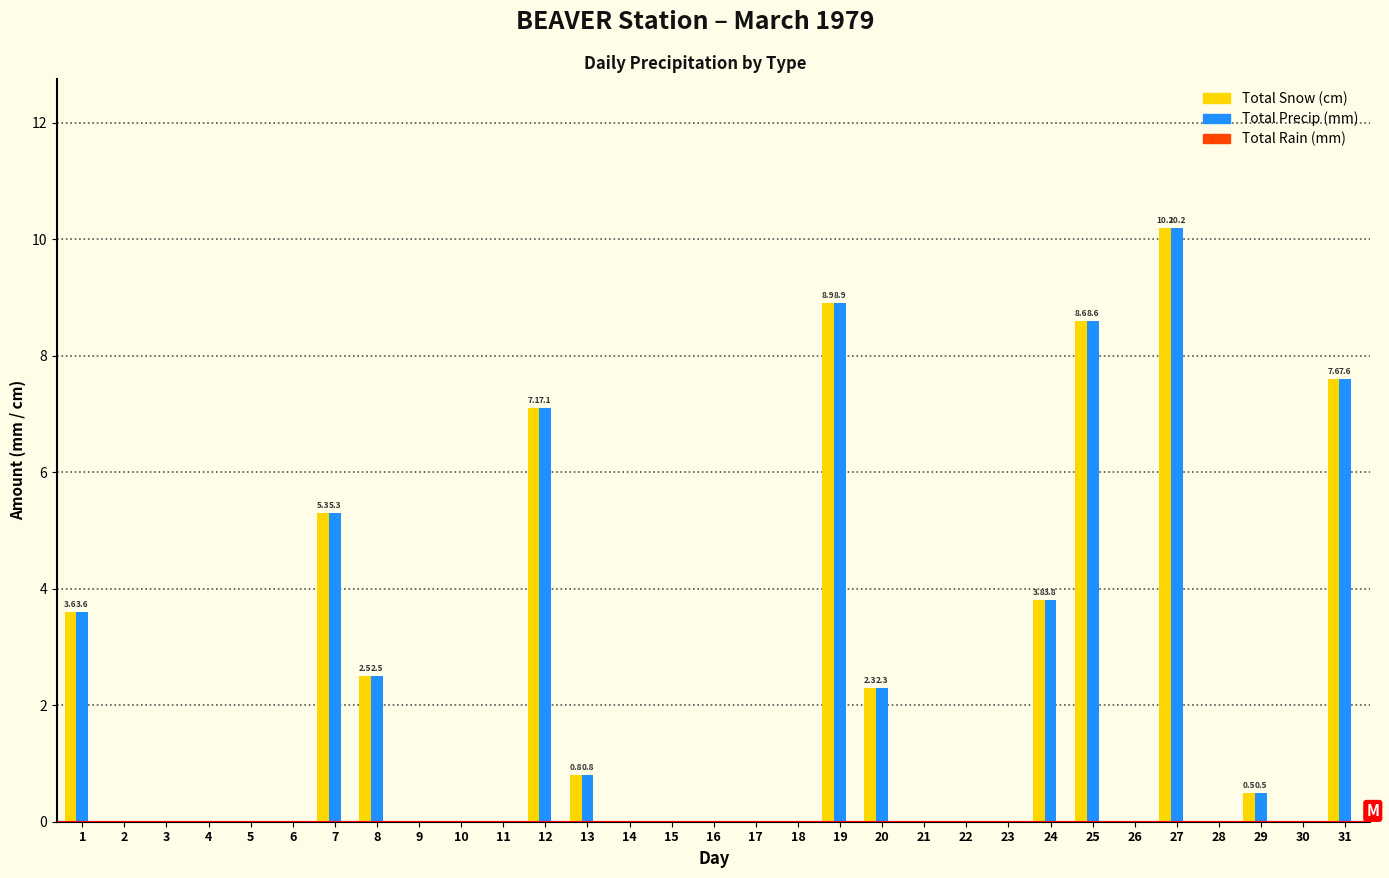

Is the value of Total Precip (mm) at 24 greater than the value of Total Snow (cm) at 3?

Yes